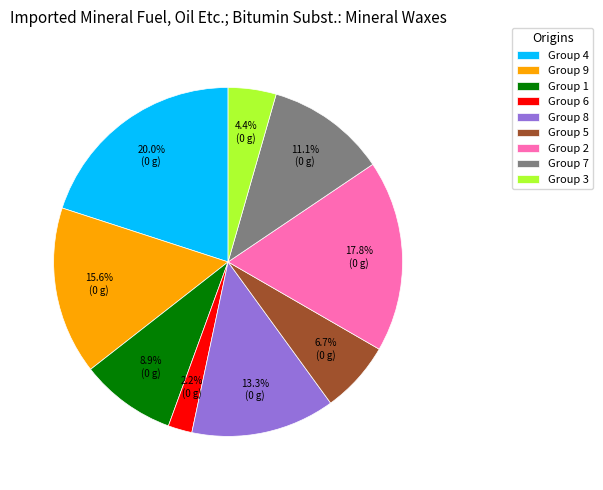

Does Group 6 account for over 50% of the chart?

No